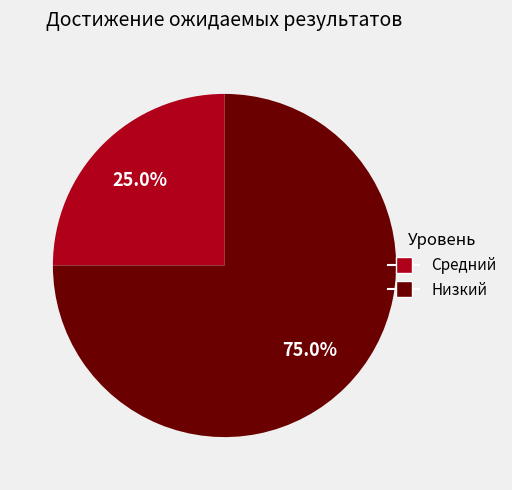

Is there any slice that represents more than half of the pie?

Yes